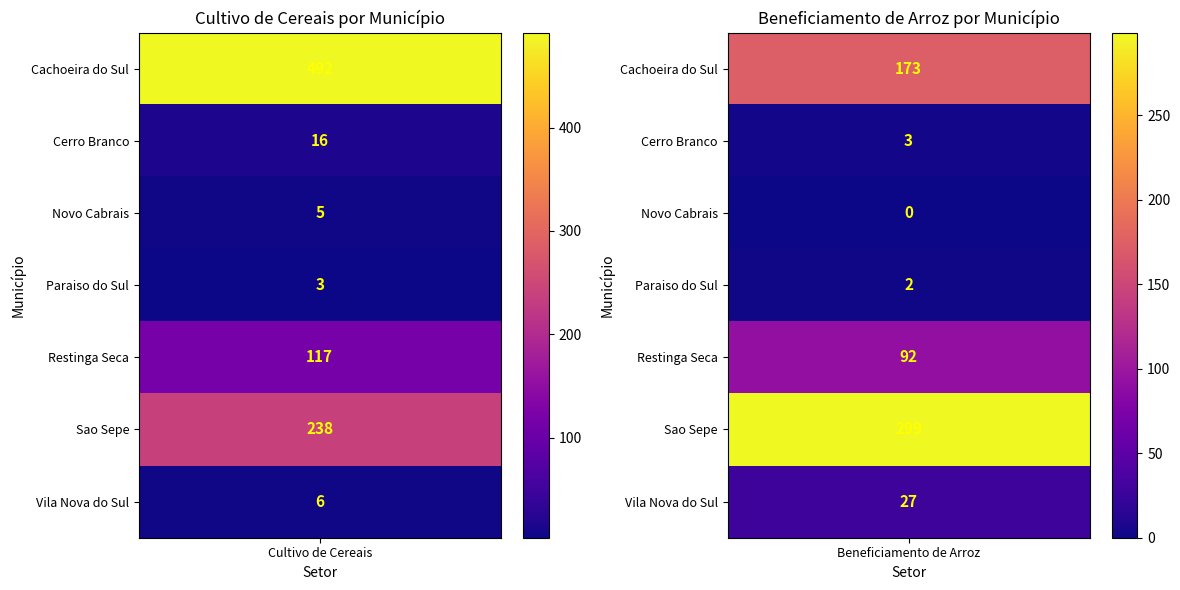

Which series has the largest total across all categories?

Cachoeira do Sul